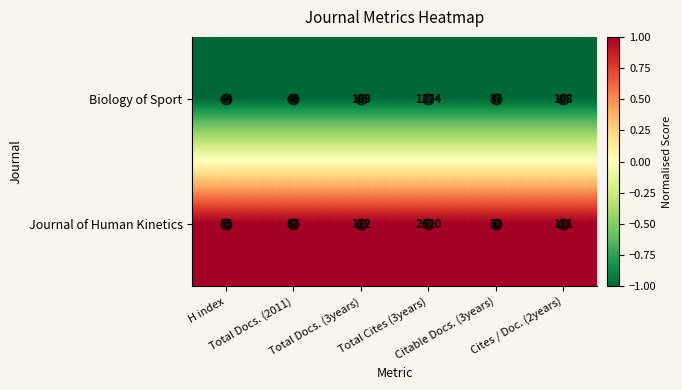

What is the difference between the second highest and second lowest values in the Journal of Human Kinetics series?

57